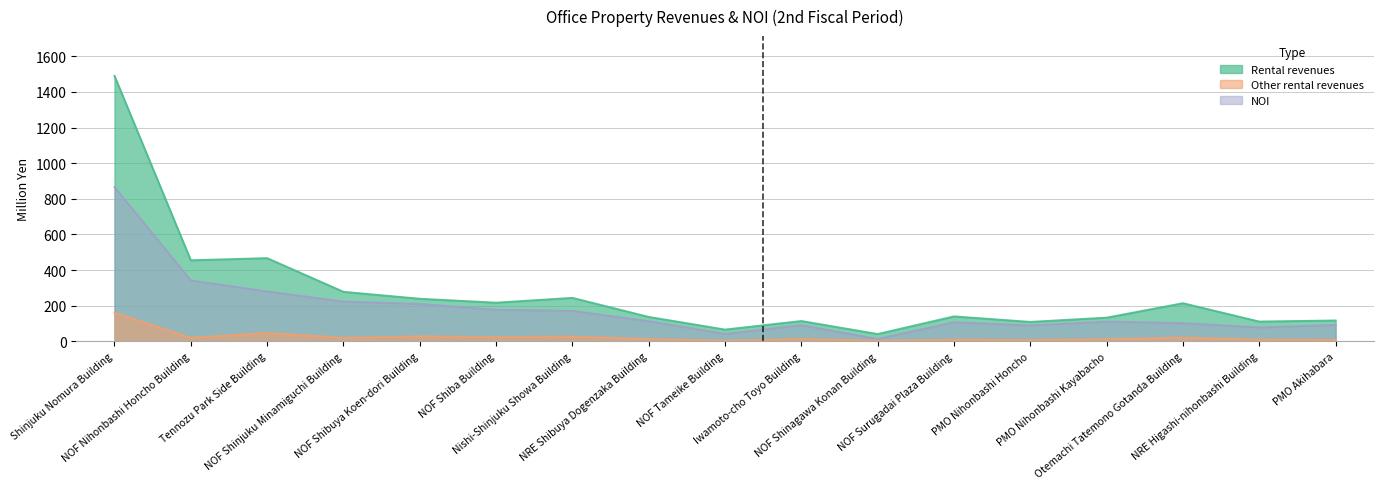

Where is Other rental revenues nearest to the value 82?

Tennozu Park Side Building